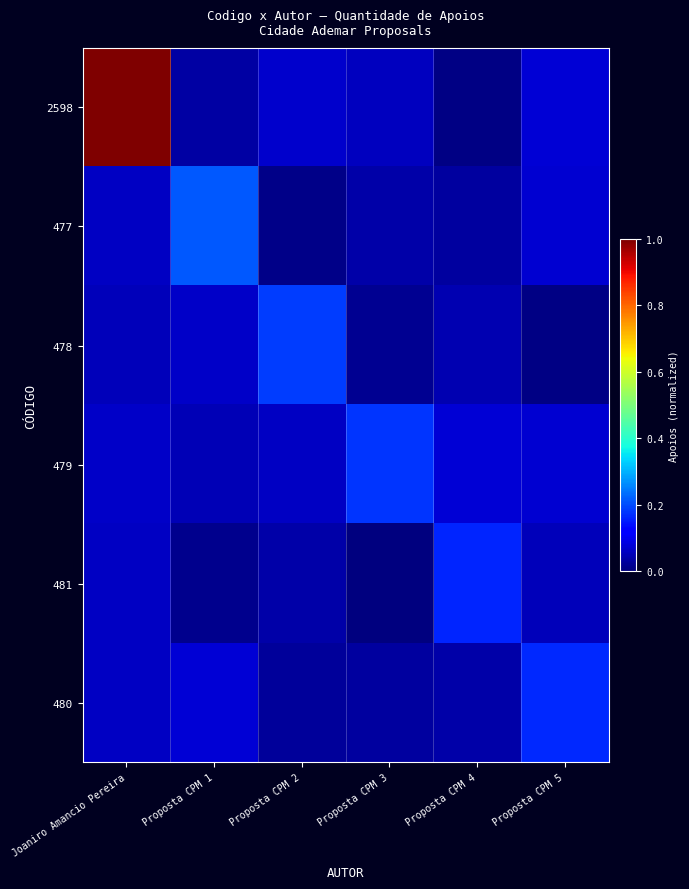

How many distinct data groups are displayed?

6